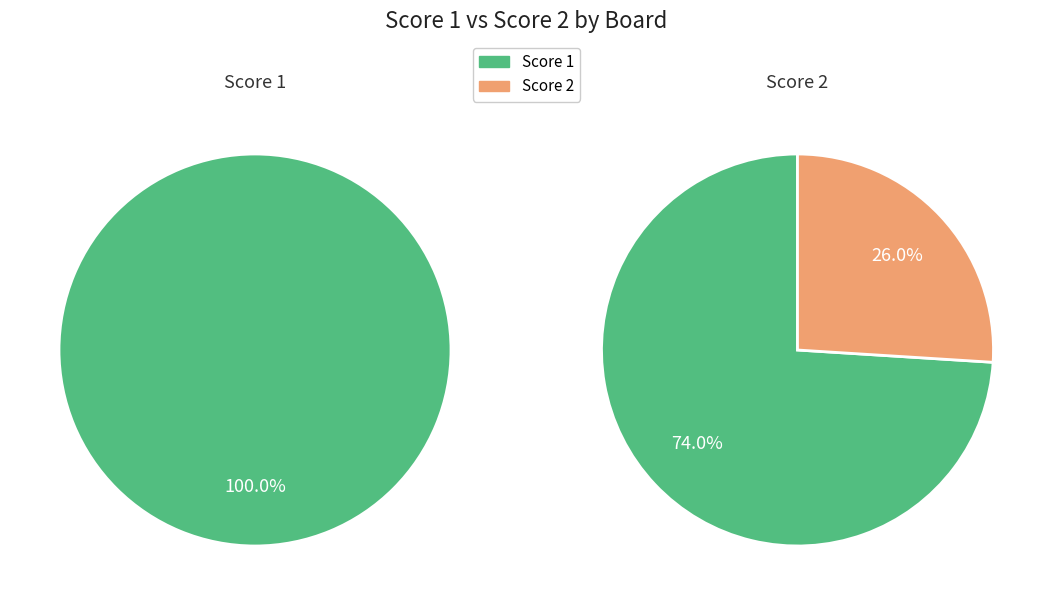

What is the difference between the highest and lowest values at Board 1?

17